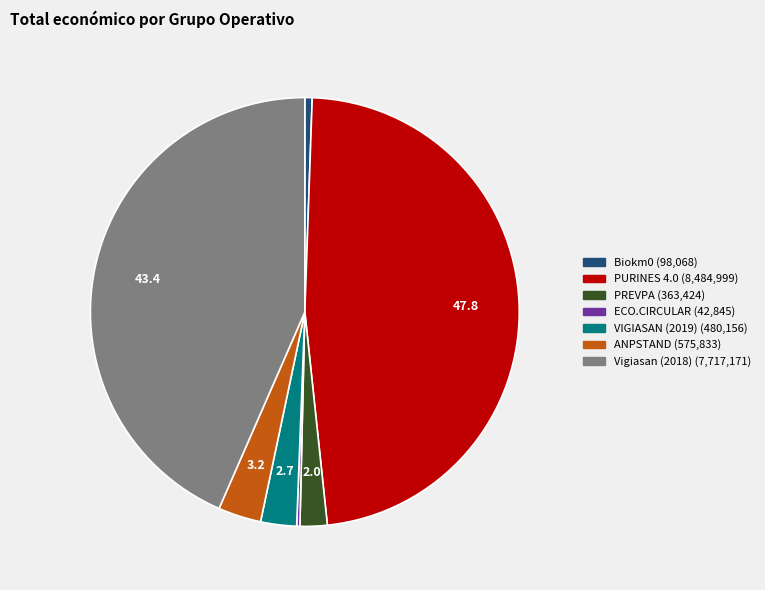

True or false: Biokm0 accounts for 1% of the total.

True